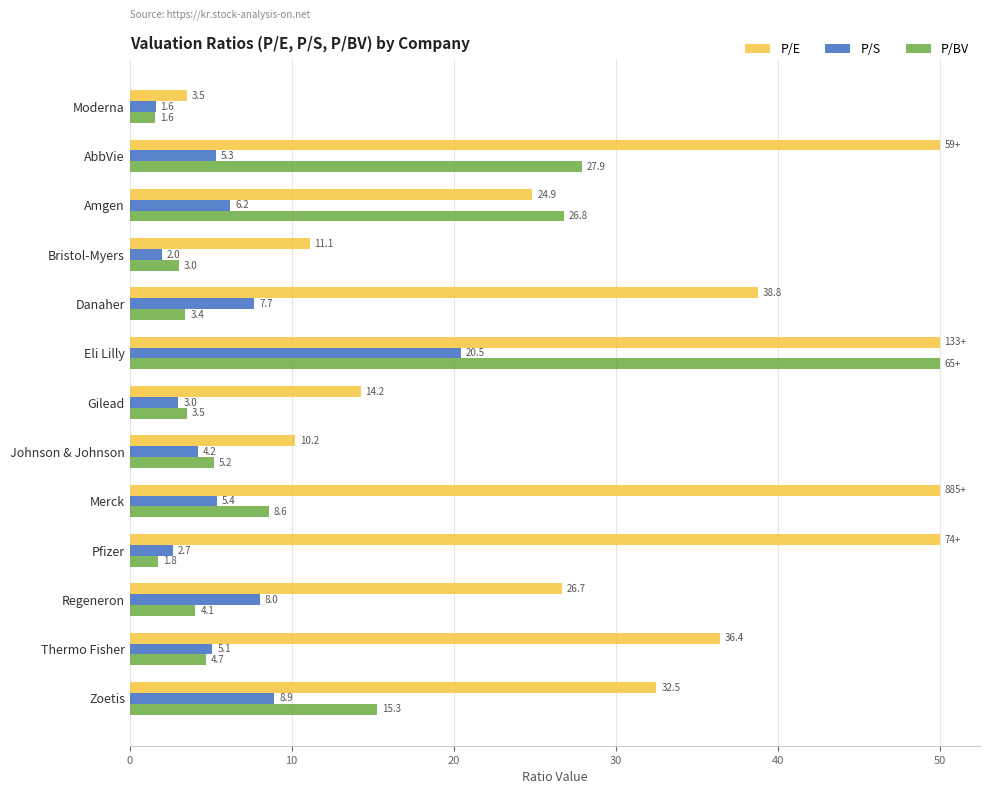

Count the number of categories in the chart.

13